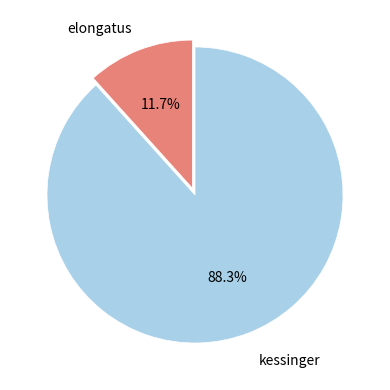

True or false: elongatus accounts for 12% of the total.

True